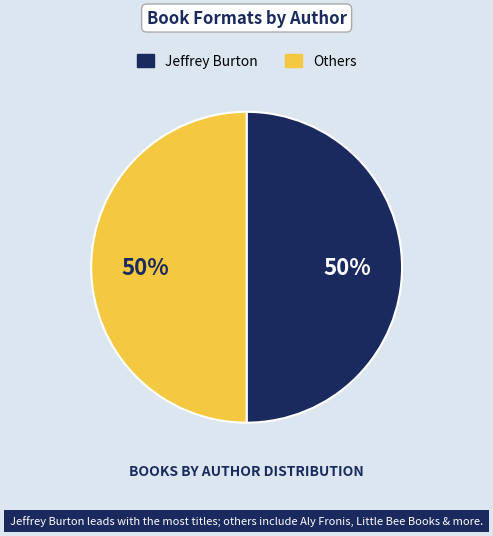

Count the number of slices in the pie.

2